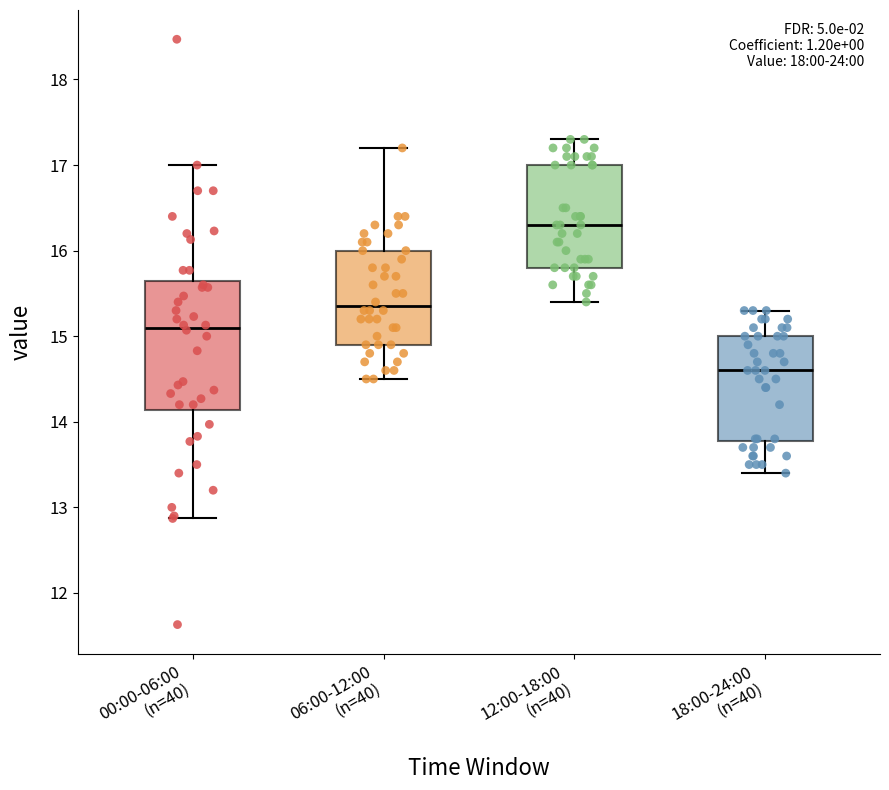

Where is the lower edge of the box for 00:00-06:00 (n=40) on the y-axis? The values are not printed on the chart, so give them approximately, as read against the axis.

14.1